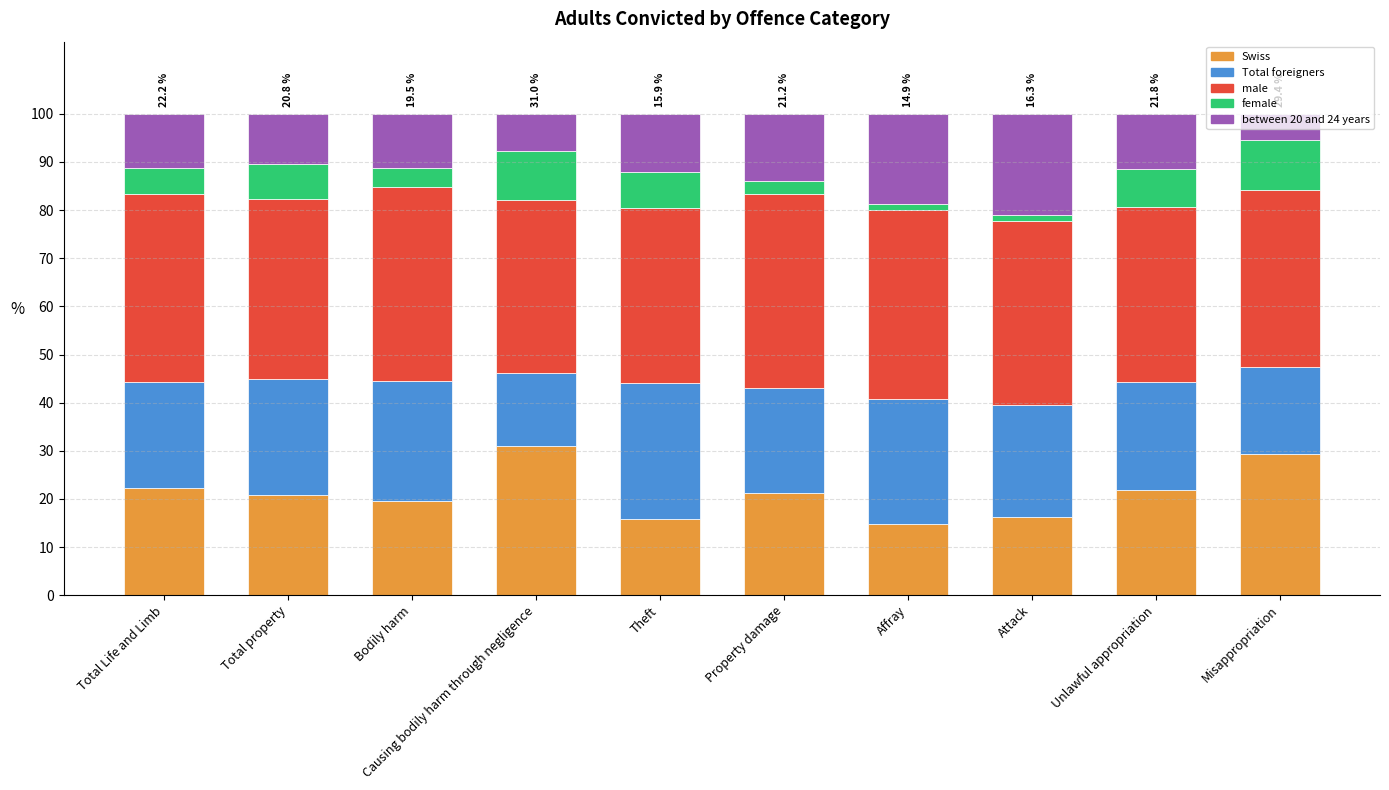

True or false: Swiss has a value of 20.8 at Total property.

True